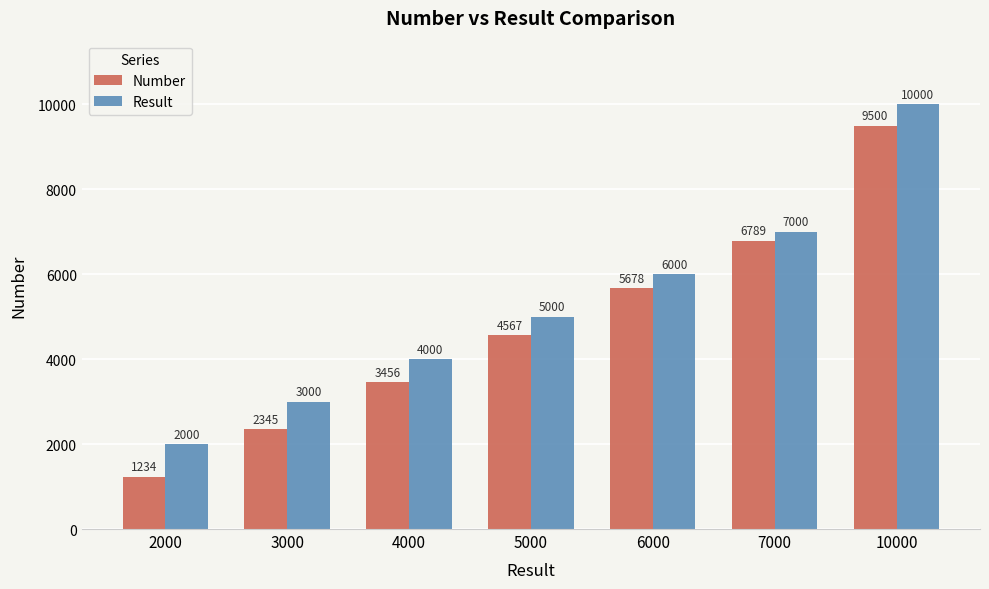

What are all the series names shown in the legend?

Number, Result